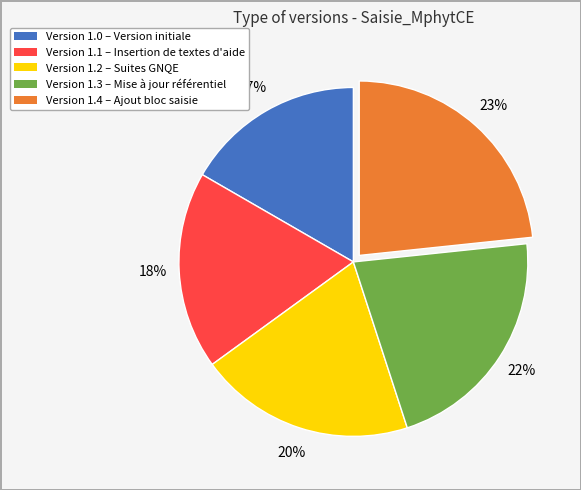

Does any single category account for the majority?

No